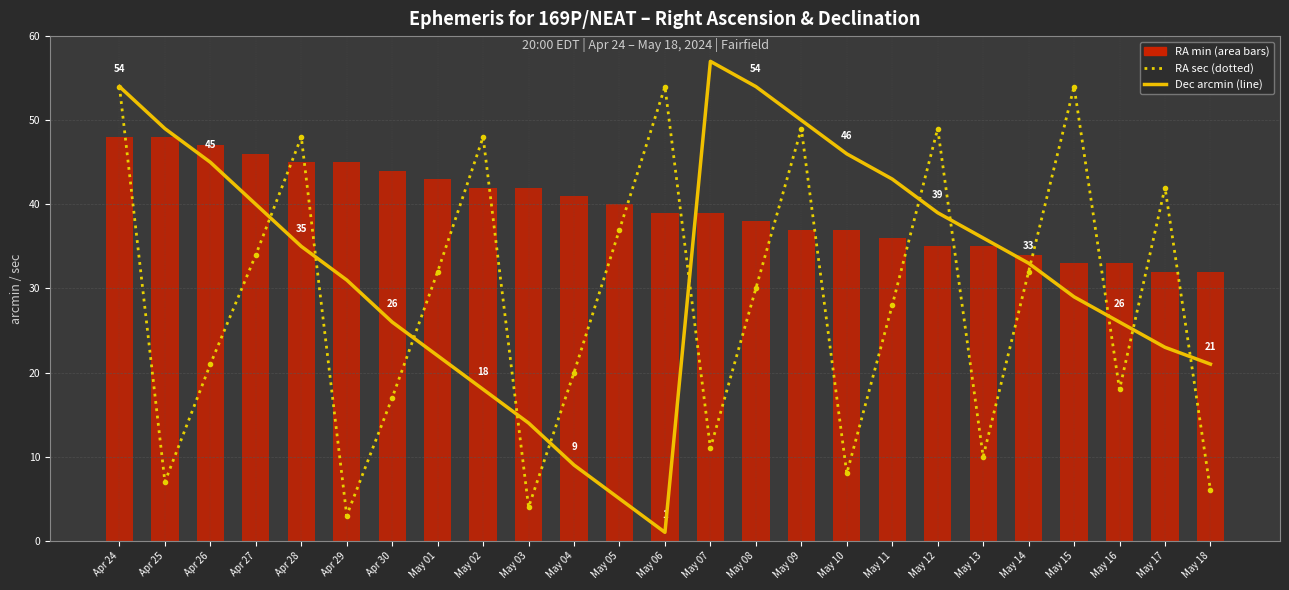

The RA sec series shows 32 at May 14. True or false?

True